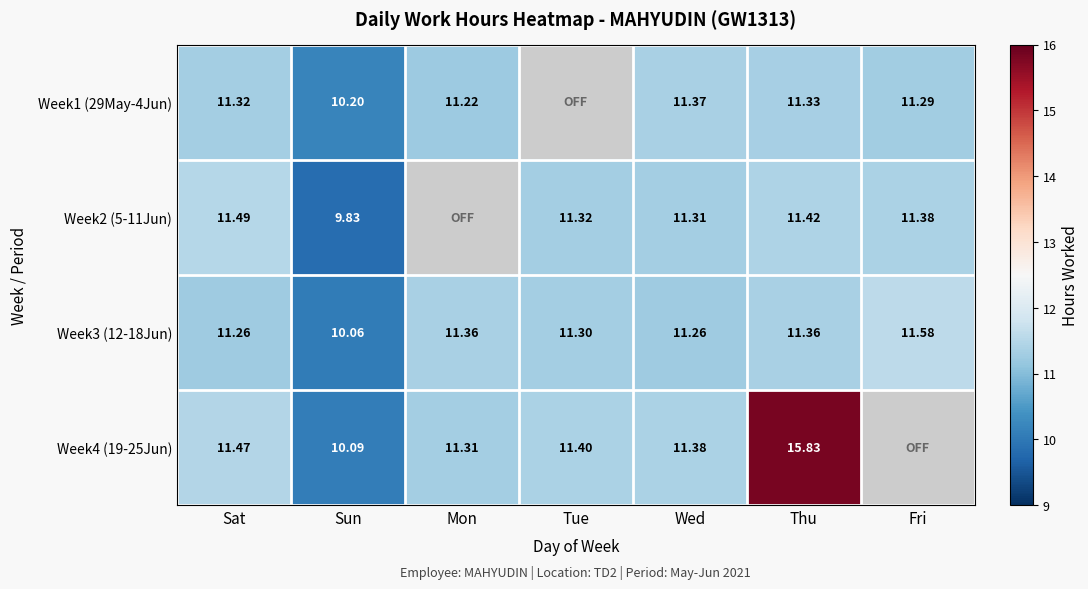

At which label is Week3 (12-18Jun) closest to 10?

Sun